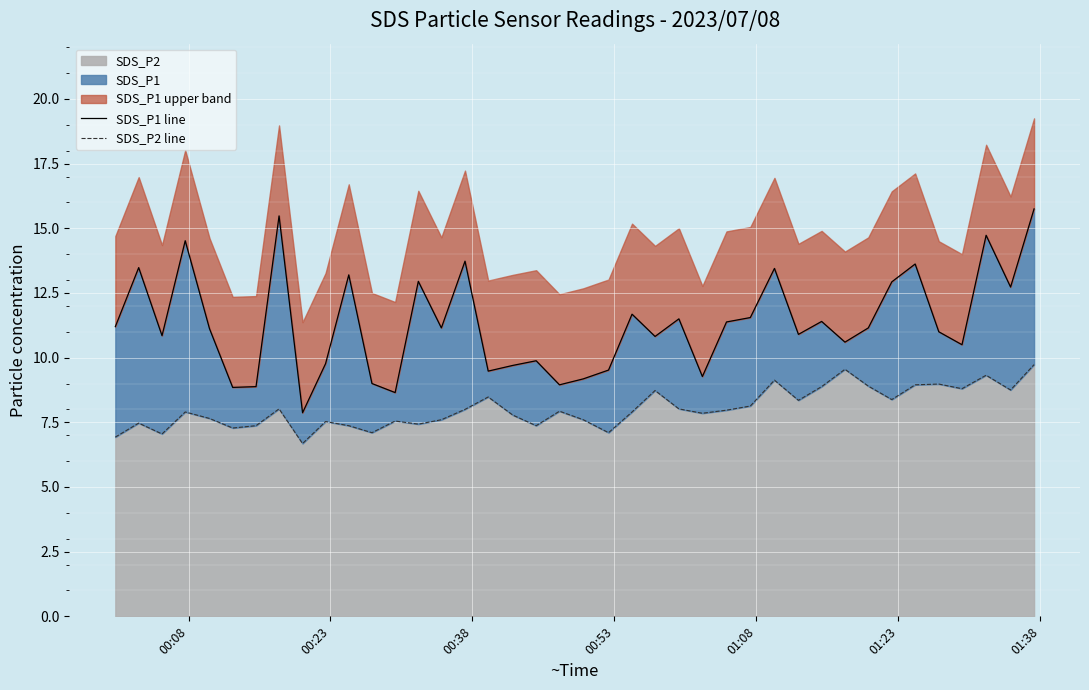

What is the maximum value for SDS_P2?

9.7